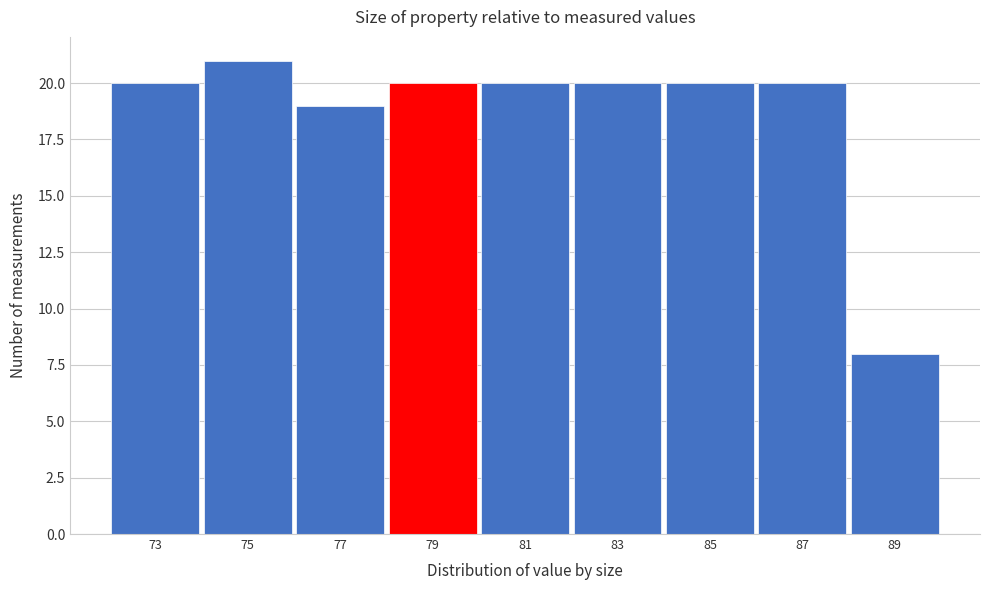

Reading left to right, what are all the values shown in this chart?

20	21	19	20	20	20	20	20	8